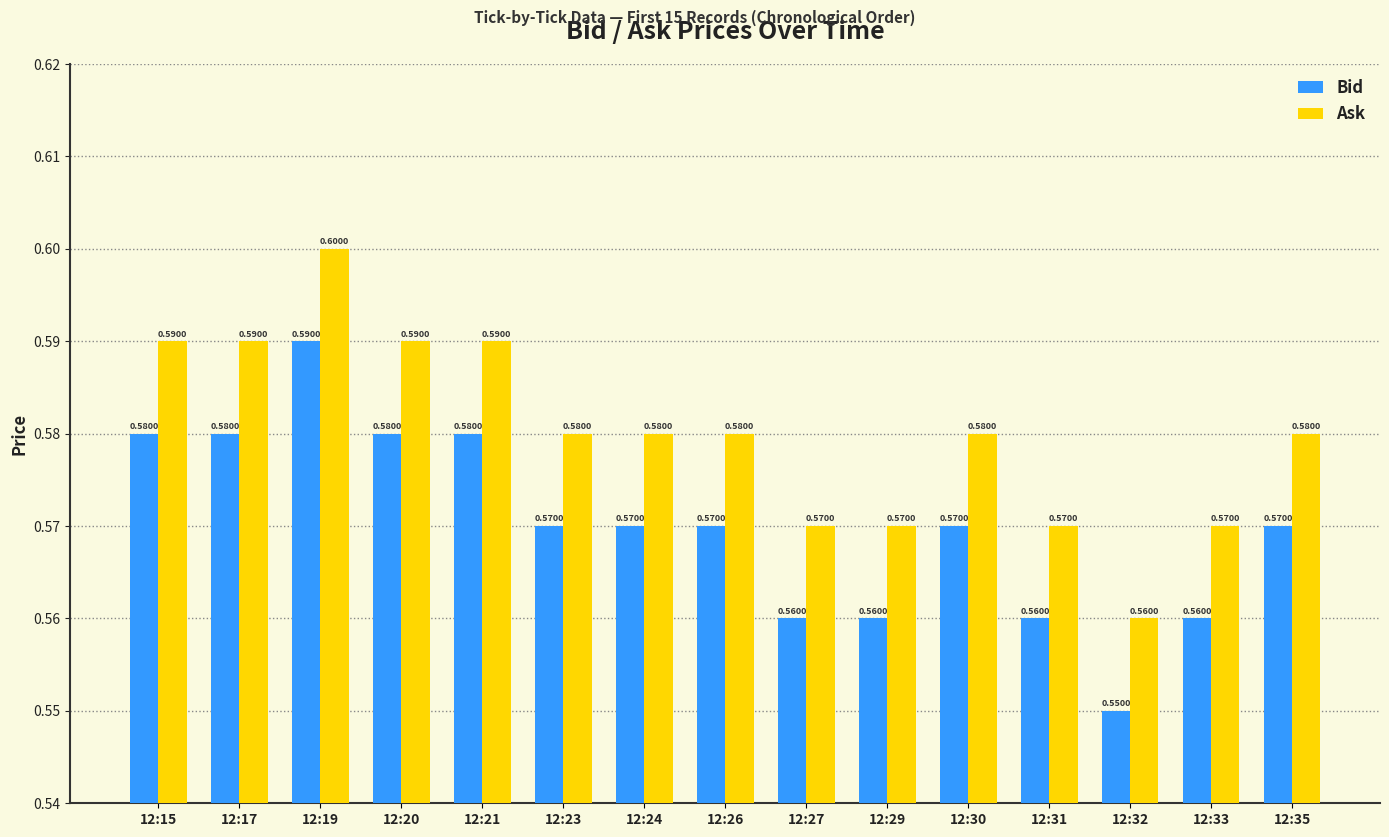

Rank the series by their average value, from highest to lowest.

Ask, Bid